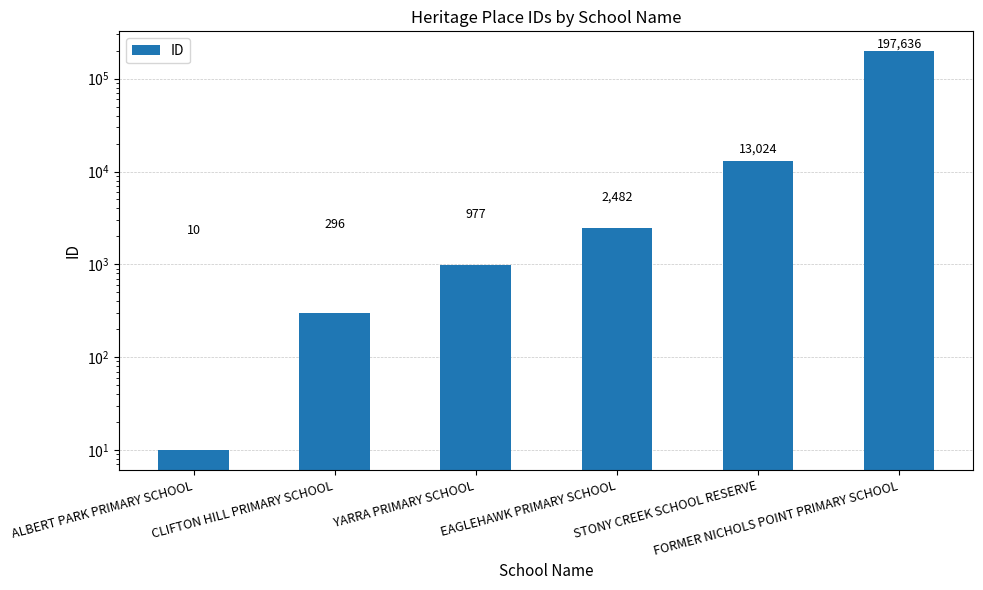

What is the difference between the maximum and second lowest values?

197340